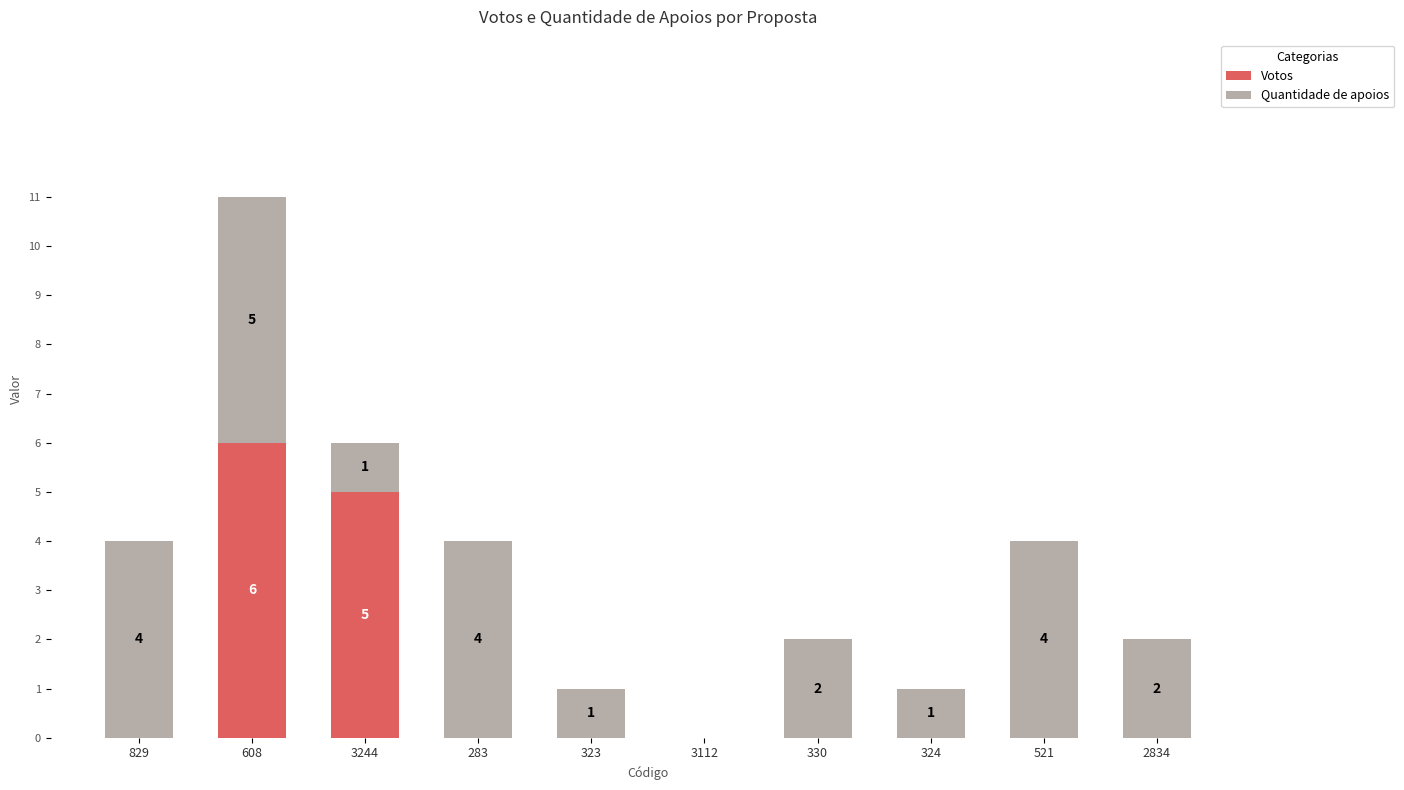

What is the sum of all Votos values?

11